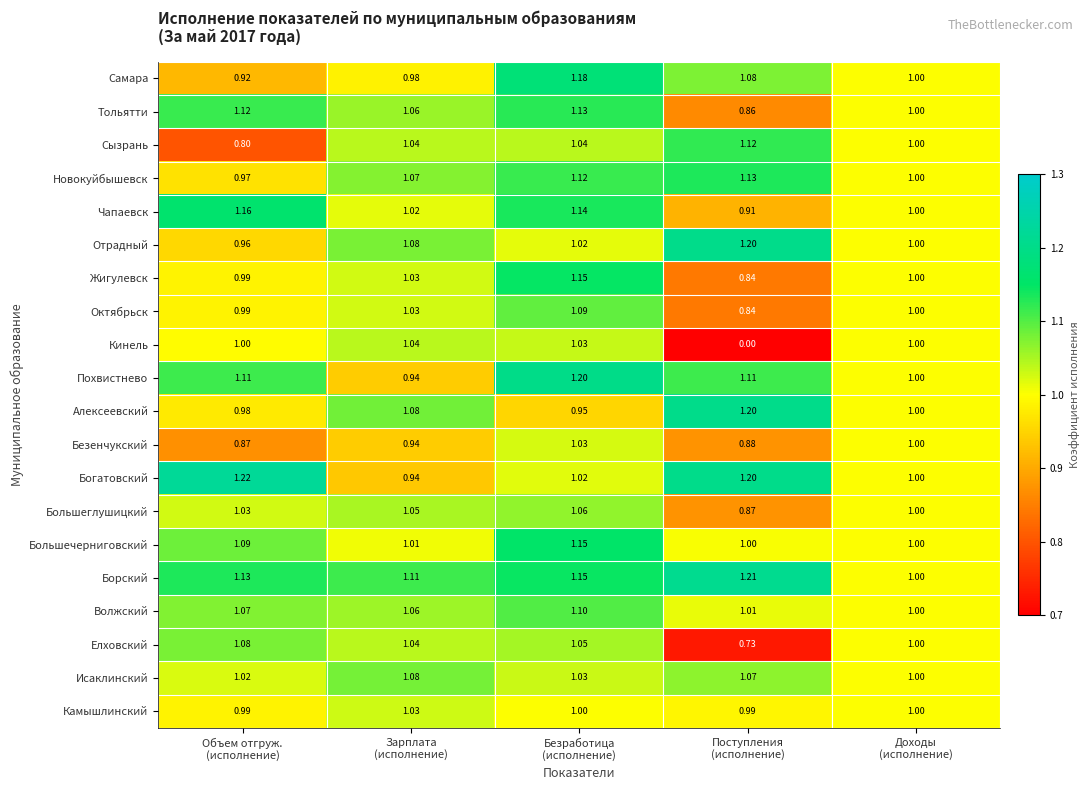

Which series has the largest total across all categories?

Борский